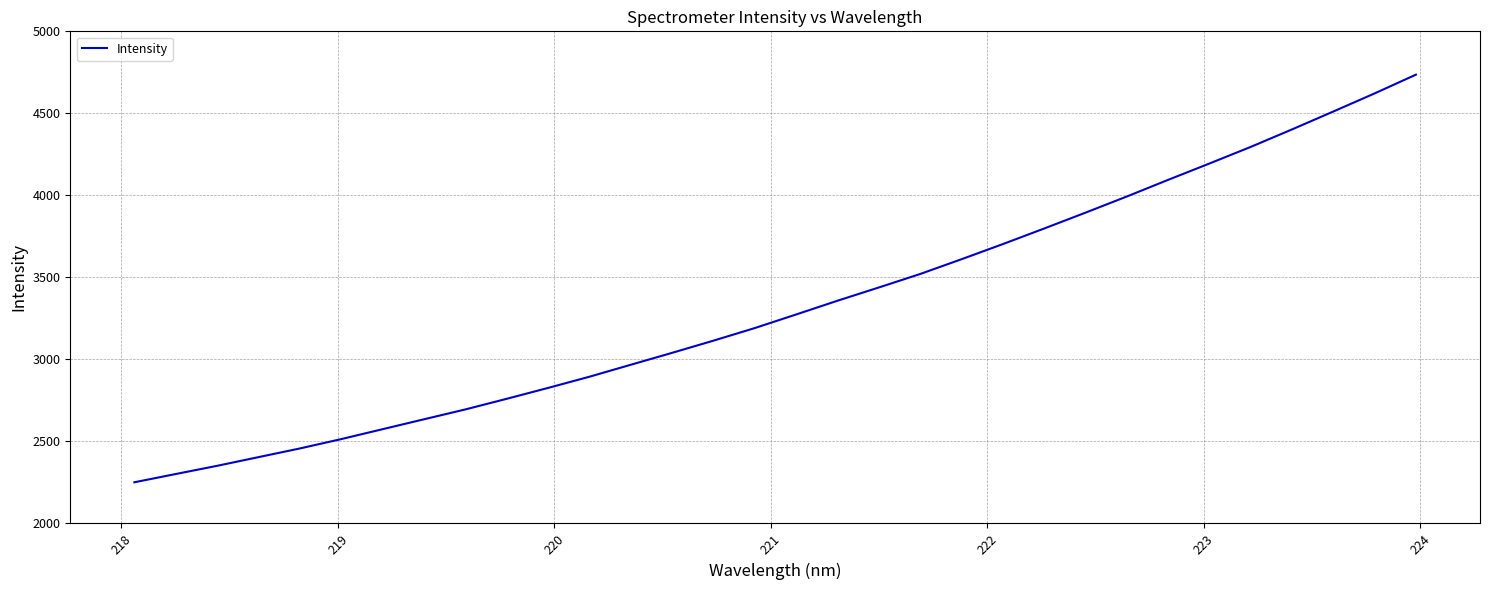

True or false: there are more than 2 points higher than both neighbors.

False